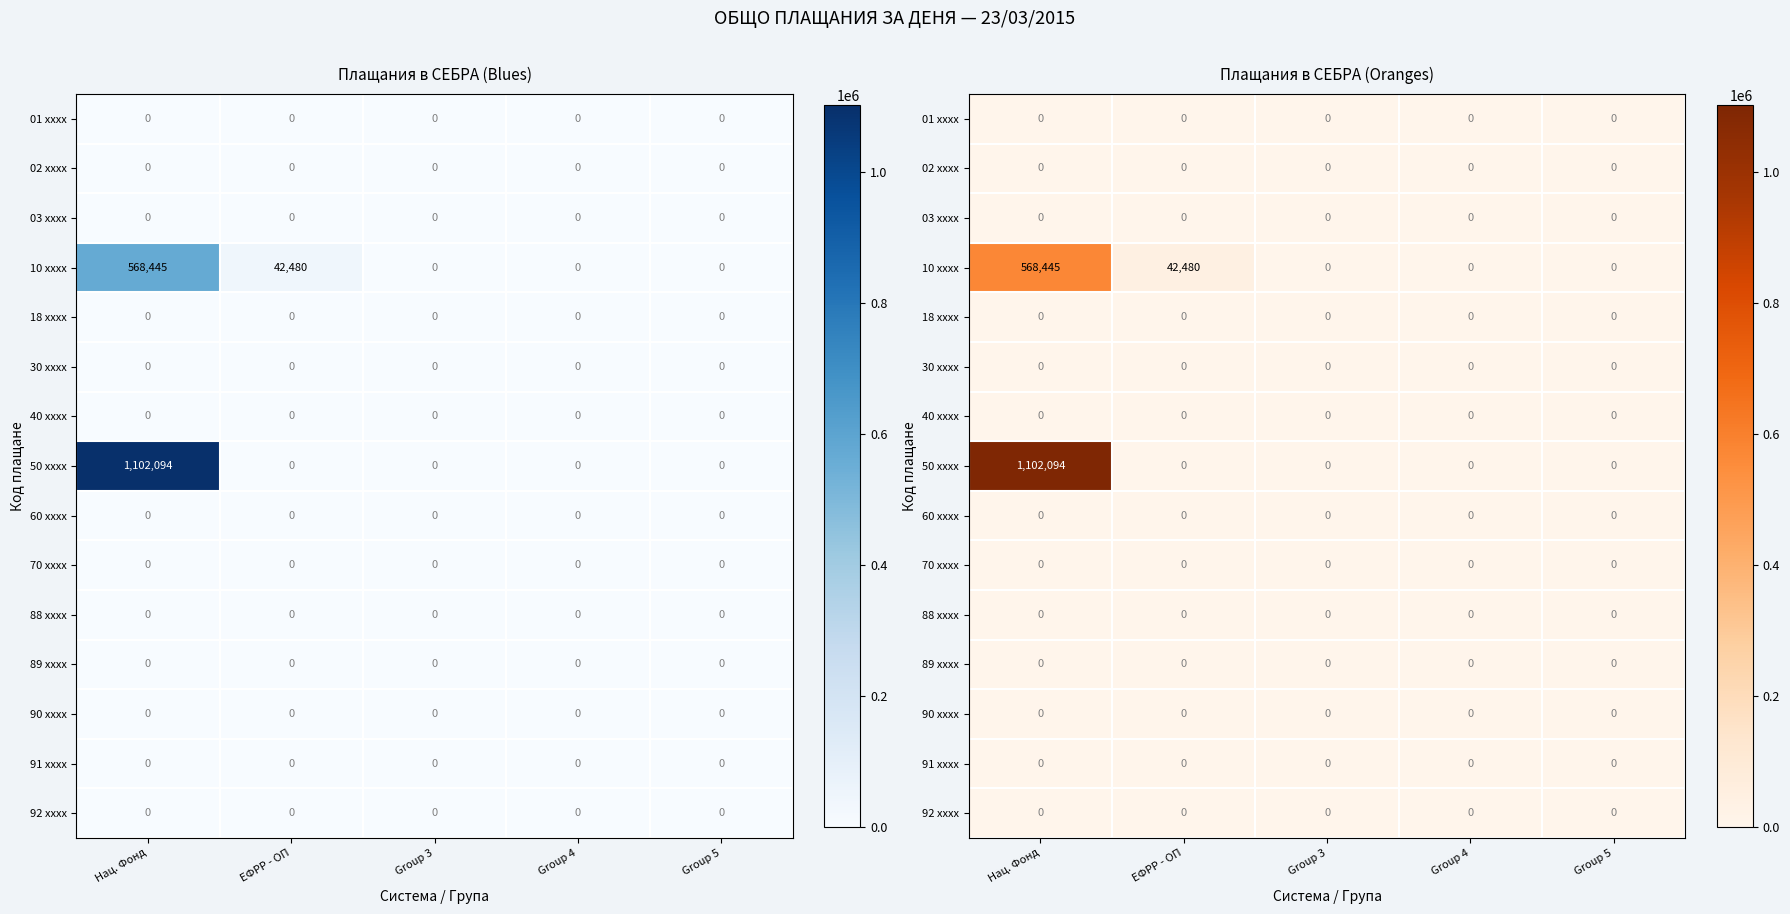

What is the difference between the 10 xxxx values at Group 4 and Нац. Фонд?

568445